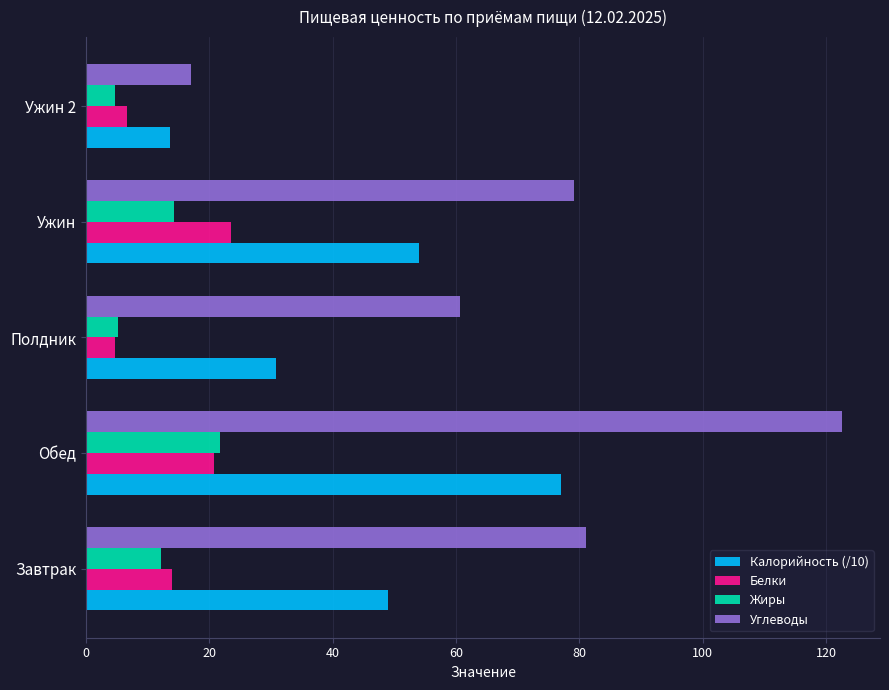

Where is Углеводы nearest to the value 69?

Полдник